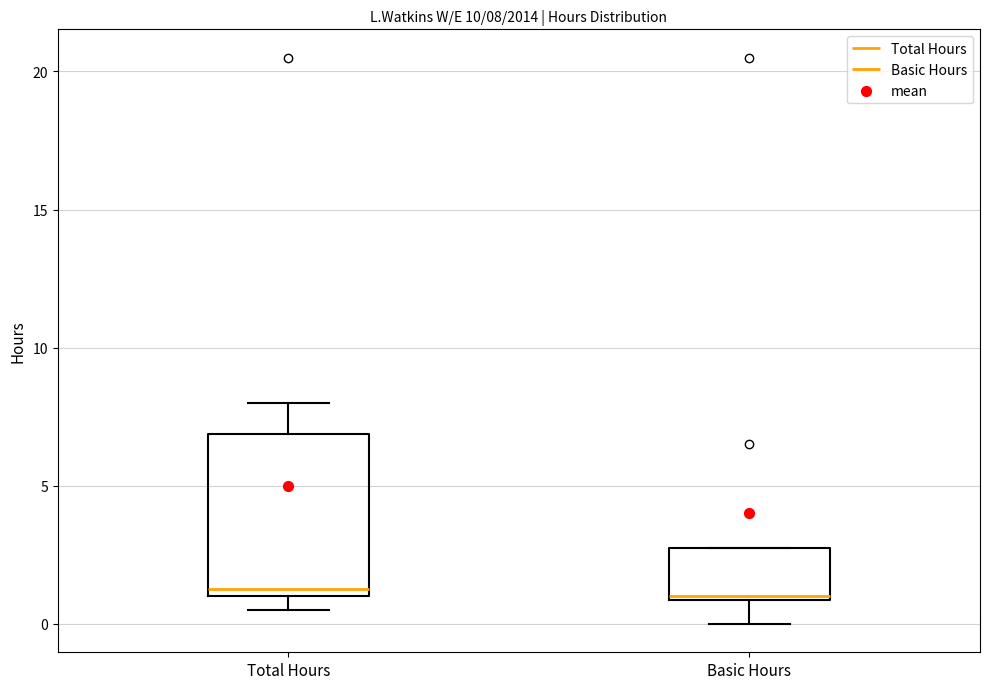

Comparing the boxes themselves (not the whiskers), which one is the tallest?

Total Hours